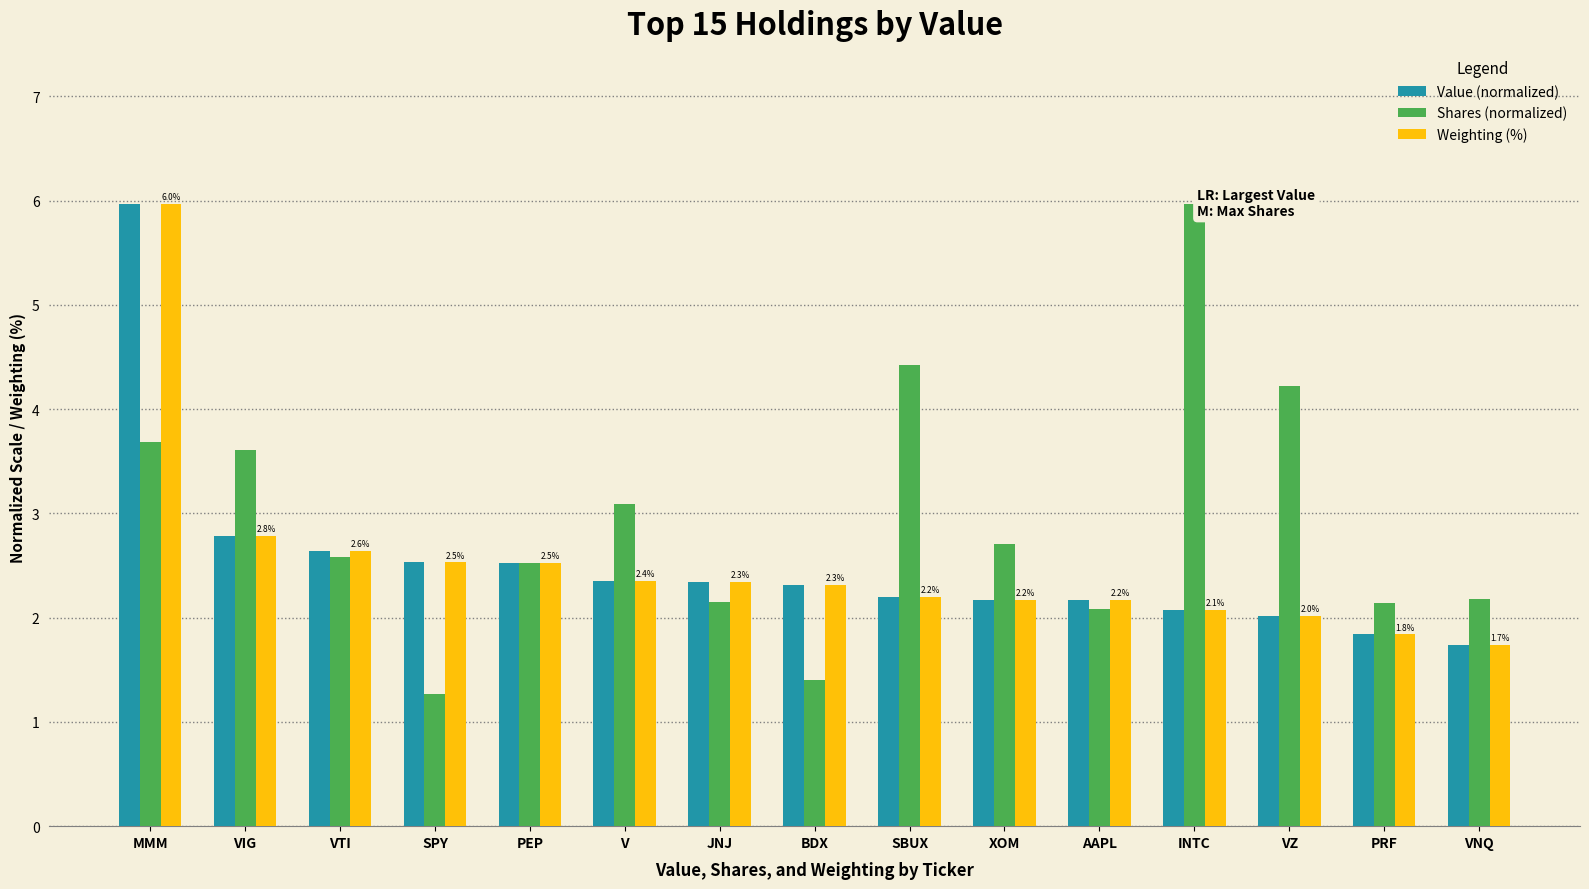

At which label is Weighting (%) closest to 3?

VIG